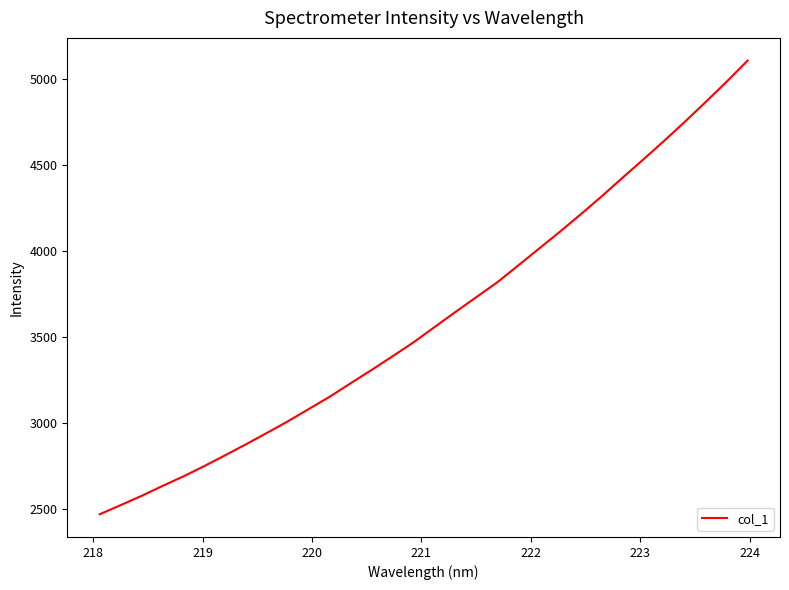

What is the greatest value displayed?

5107.8